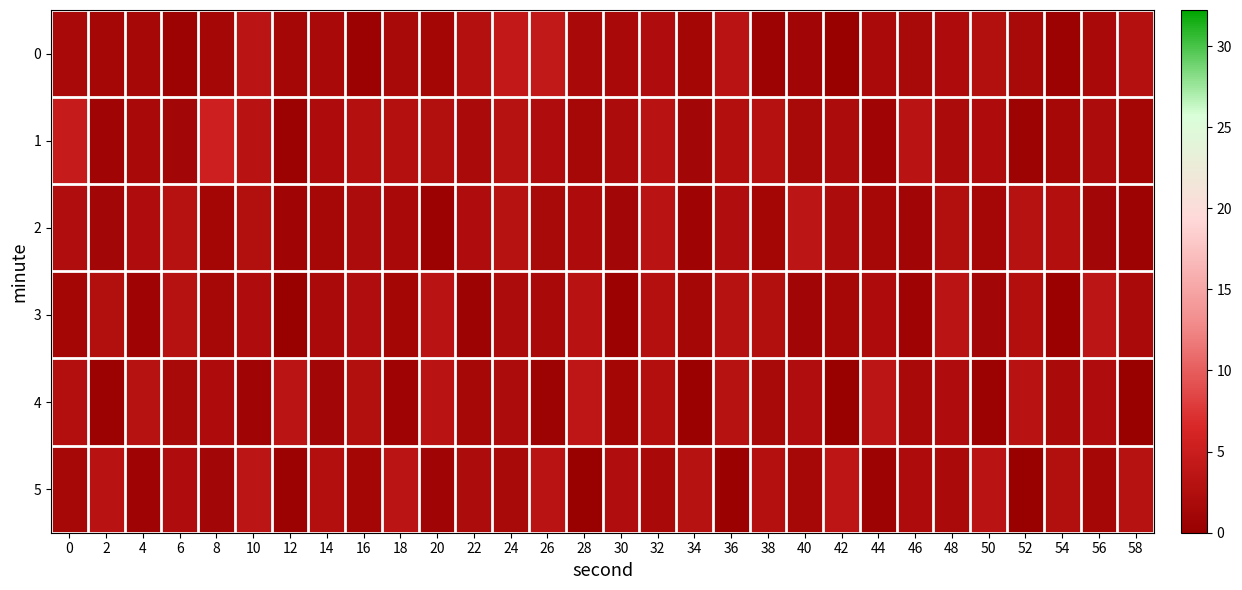

What is the difference between the highest and lowest values at 50?

2.9